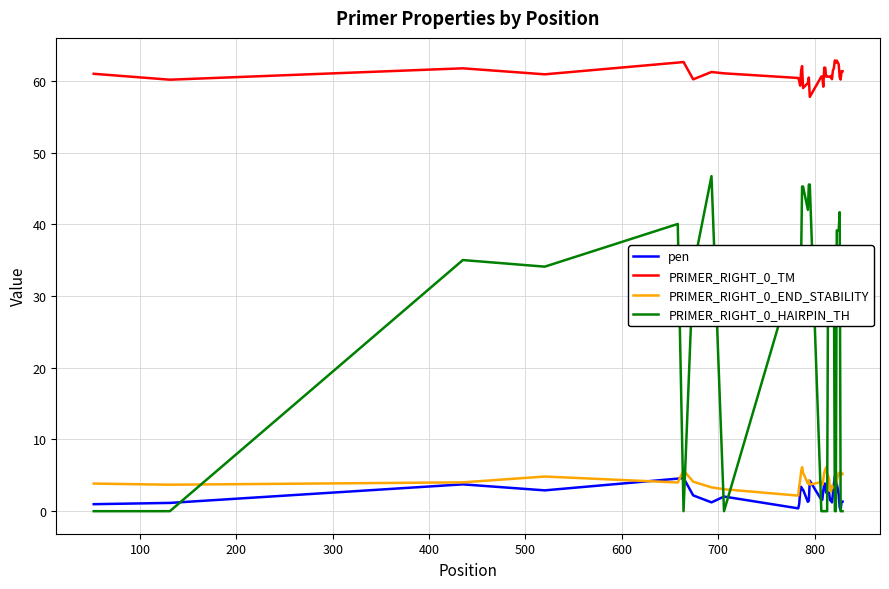

Which series has the widest spread of values?

PRIMER_RIGHT_0_HAIRPIN_TH